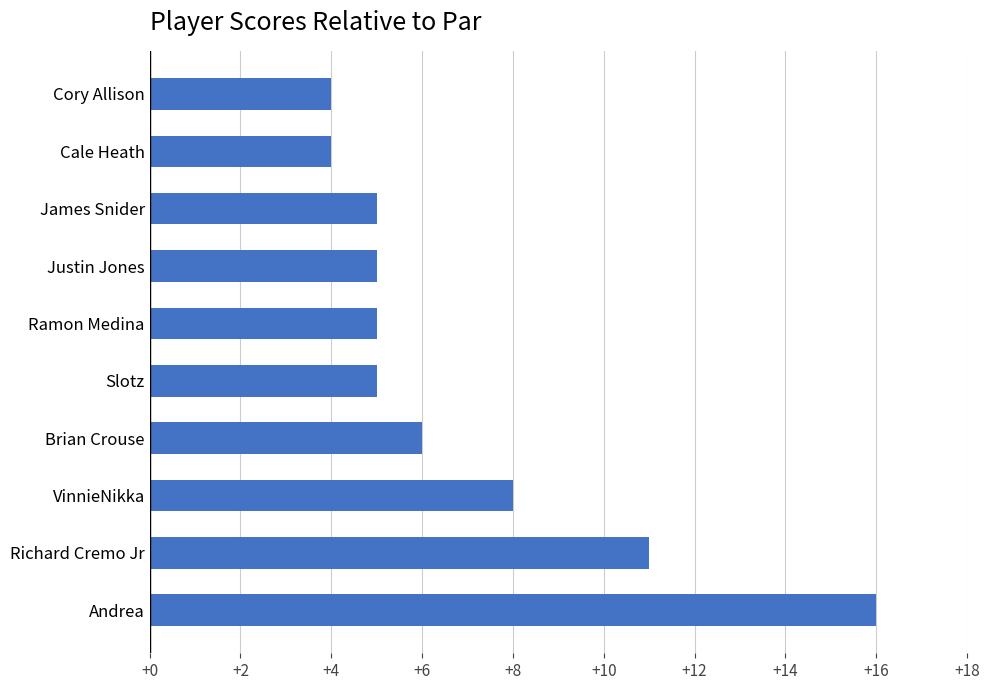

The chart shows a value of 4 at VinnieNikka. True or false?

False